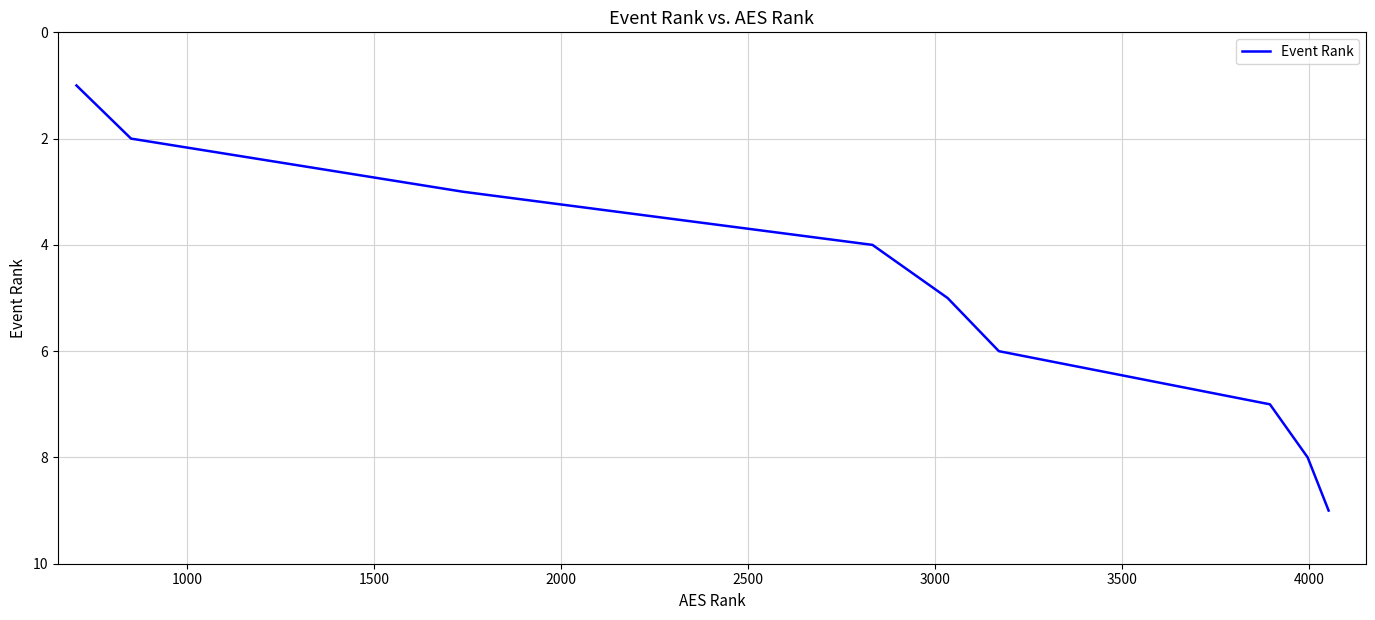

What is the maximum value shown in the chart?

9